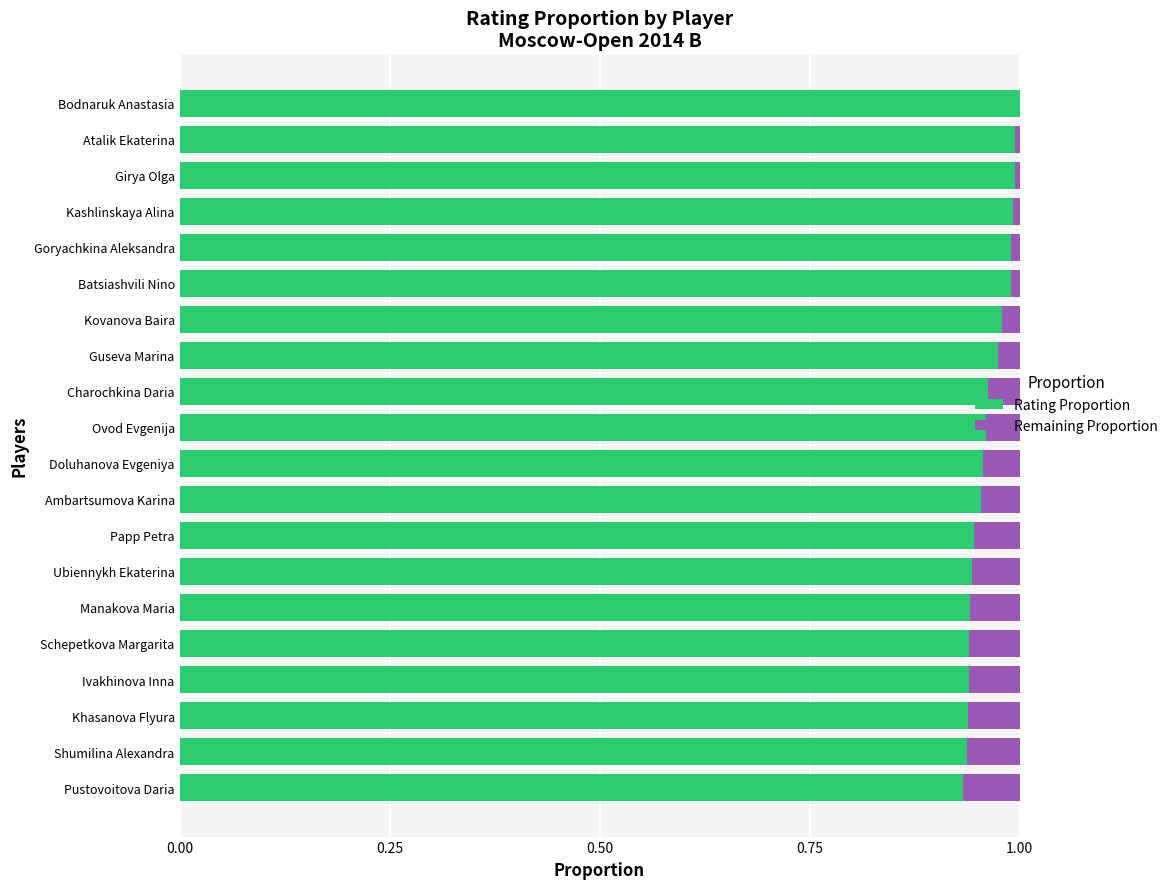

The value of Rating Proportion at Guseva Marina is 1.0. True or false?

True